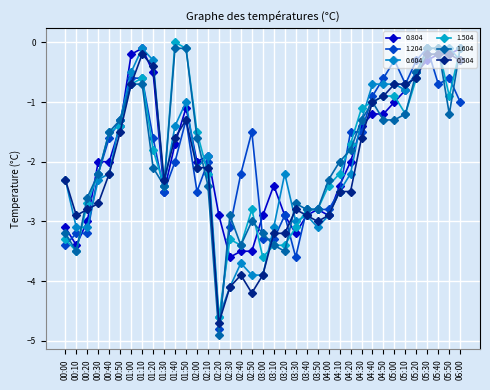

What value does the 1.604 series have at 01:00?

-0.7